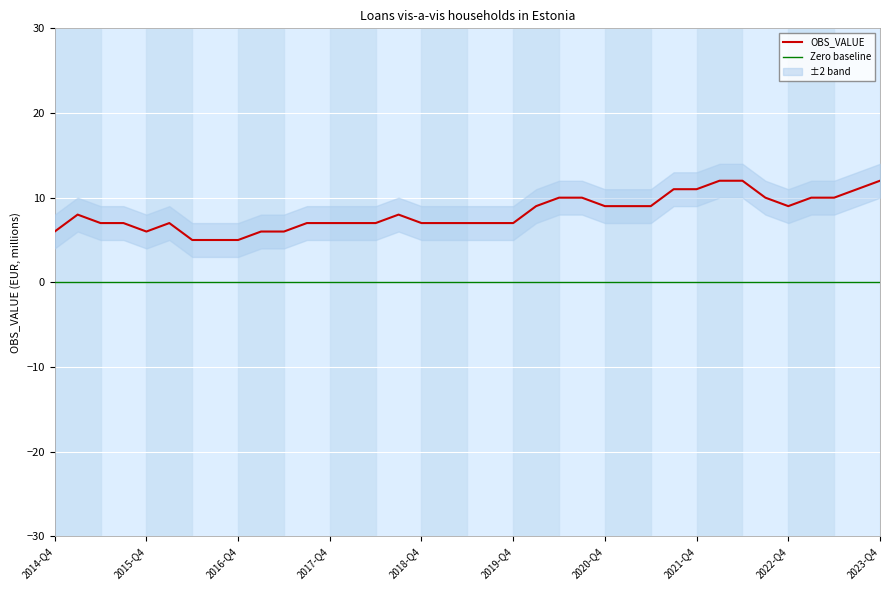

What is the greatest value displayed?

12